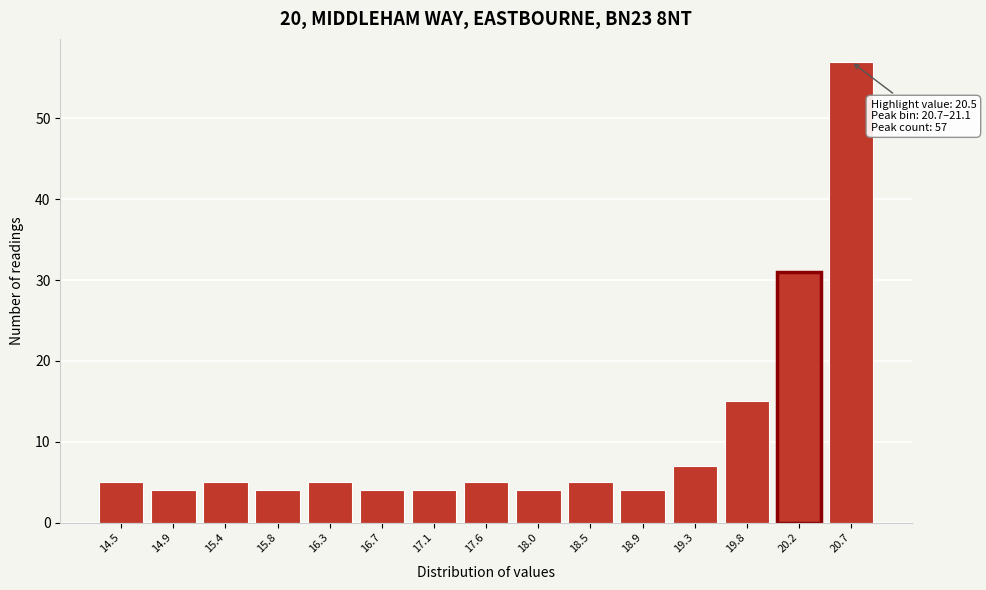

Reading right to left, transcribe all the data shown in this chart.

57	31	15	7	4	5	4	5	4	4	5	4	5	4	5